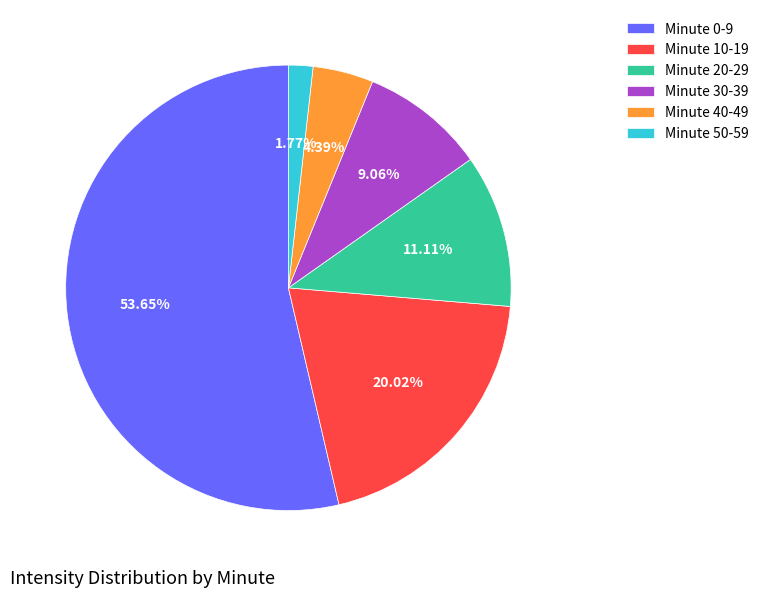

Which has a higher value, Minute 40-49 or Minute 30-39?

Minute 30-39